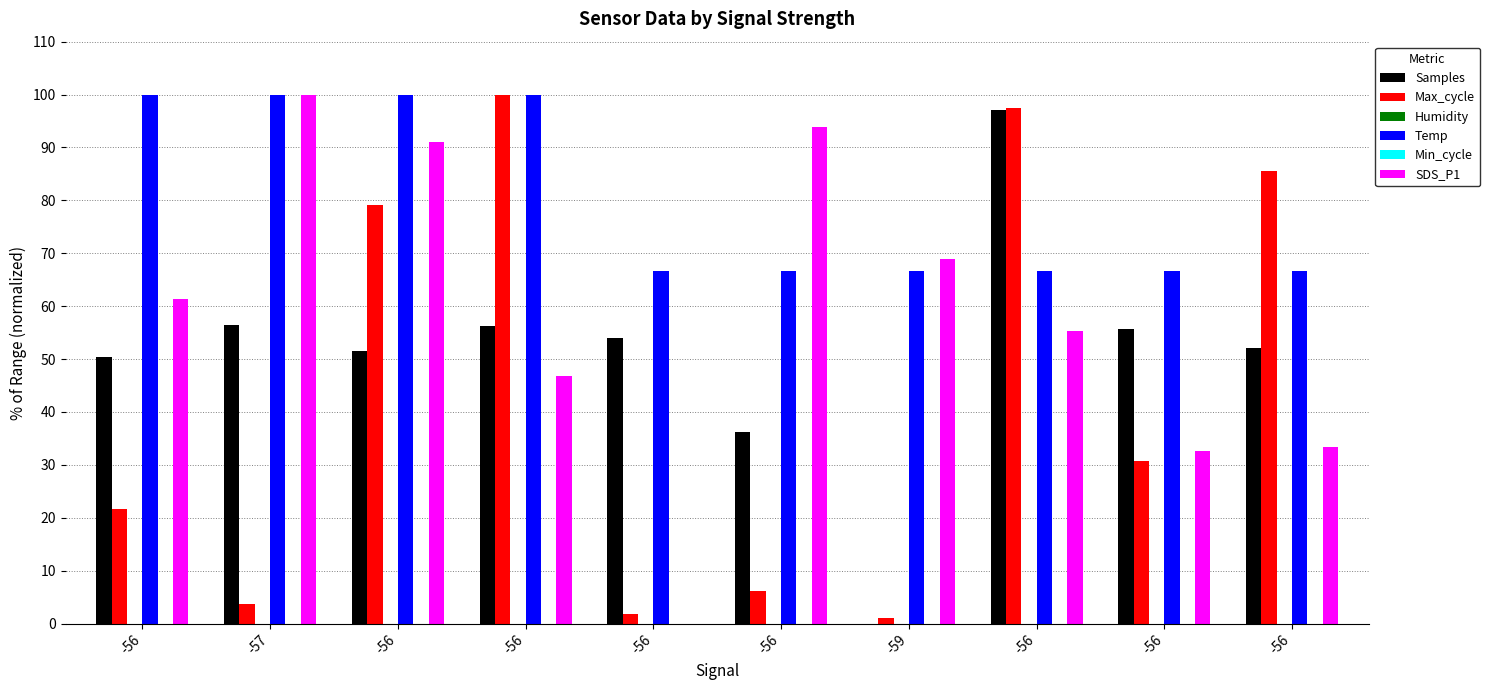

What is the label of the 2nd bar from the right?

-56